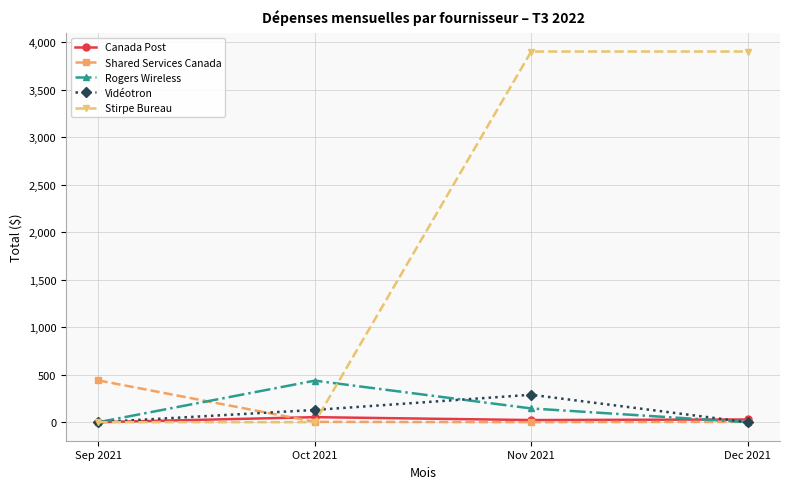

What is the difference between the highest and lowest values at Sep 2021?

439.8